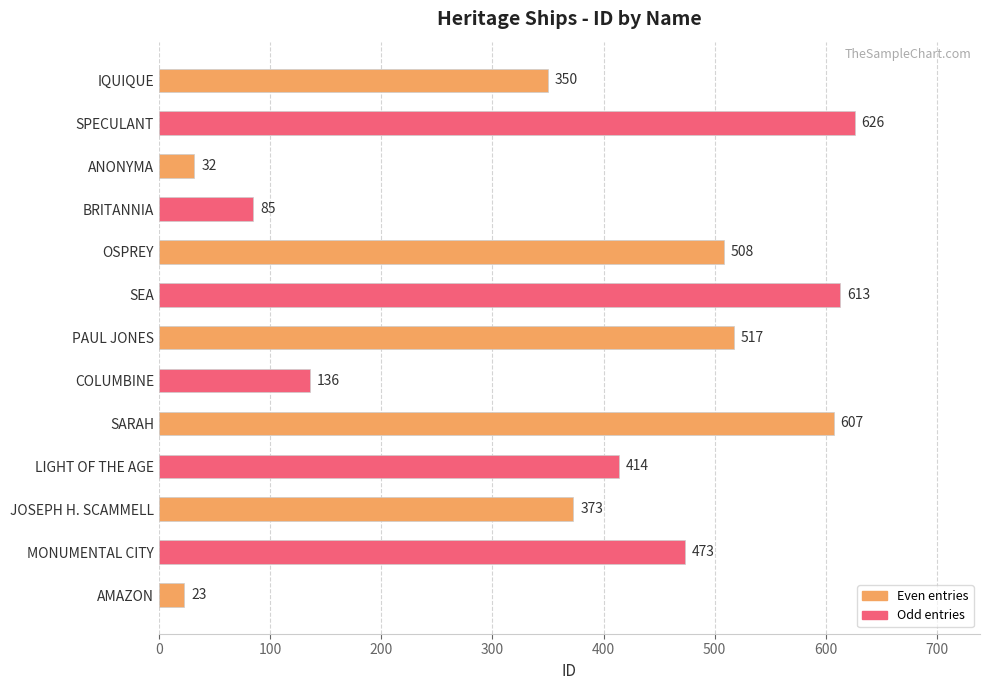

Which has a higher value, SARAH or SEA?

SEA